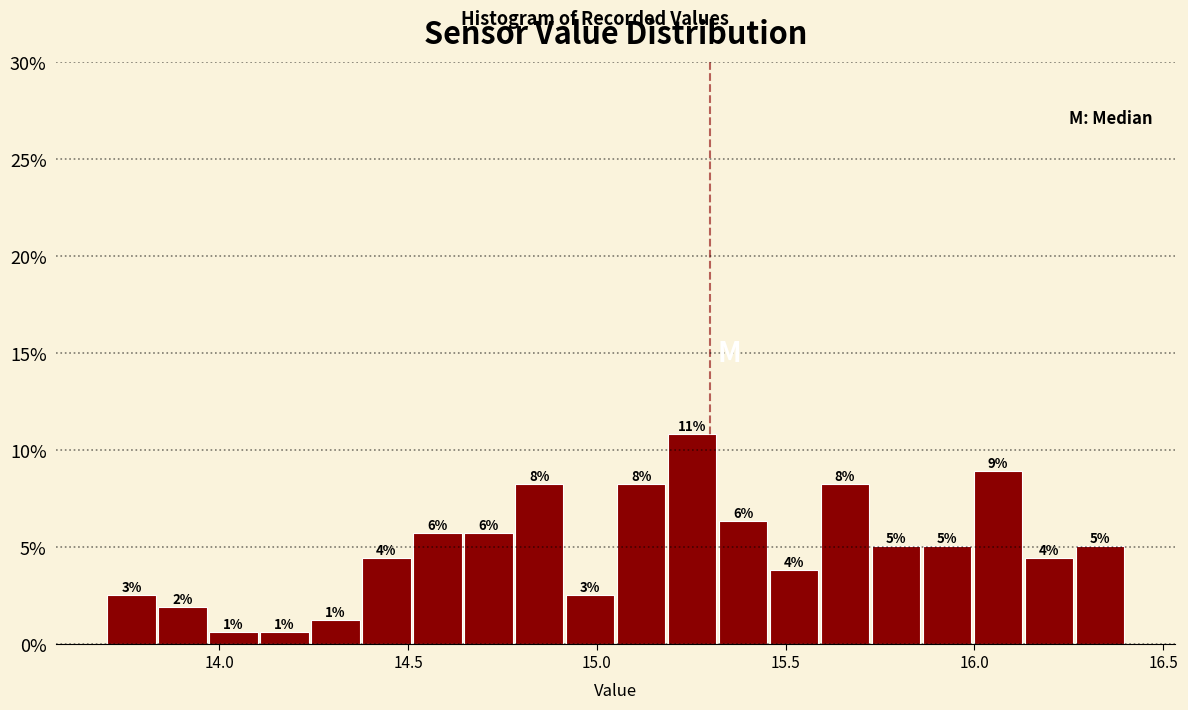

Read against the x-axis, roughly where is the centre of the tallest bar?

15.25